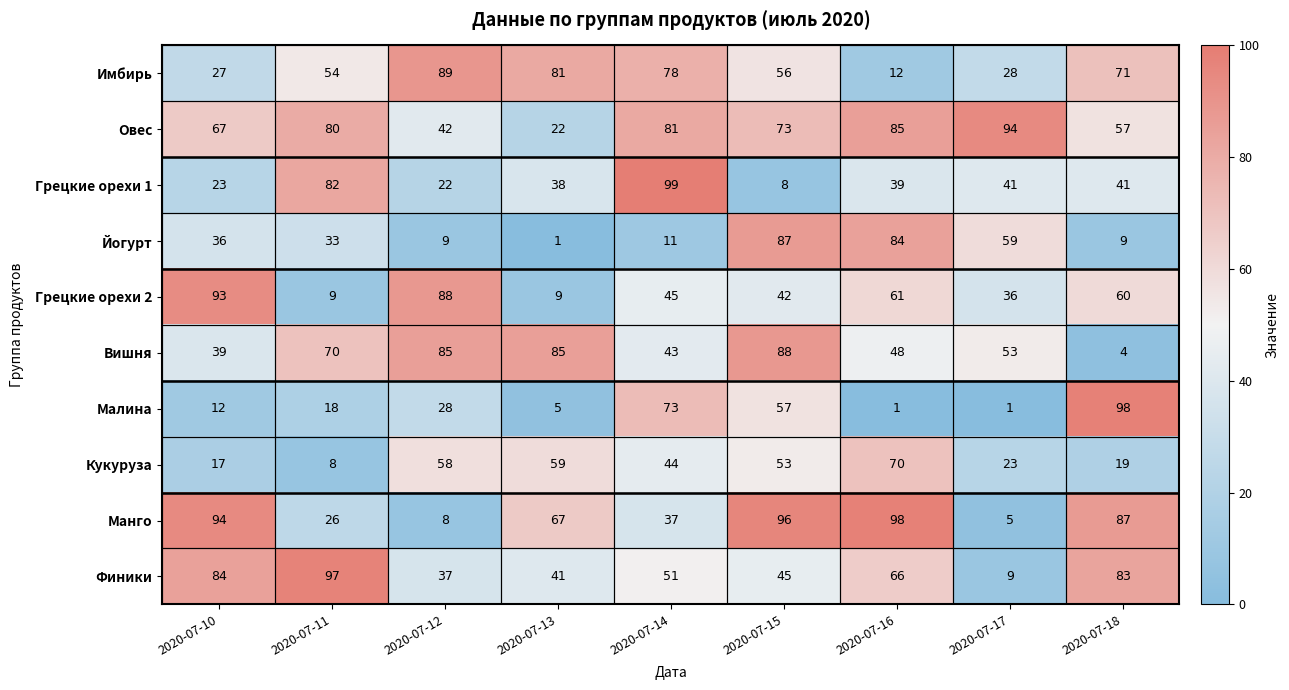

What is the sum of all Овес values?

601